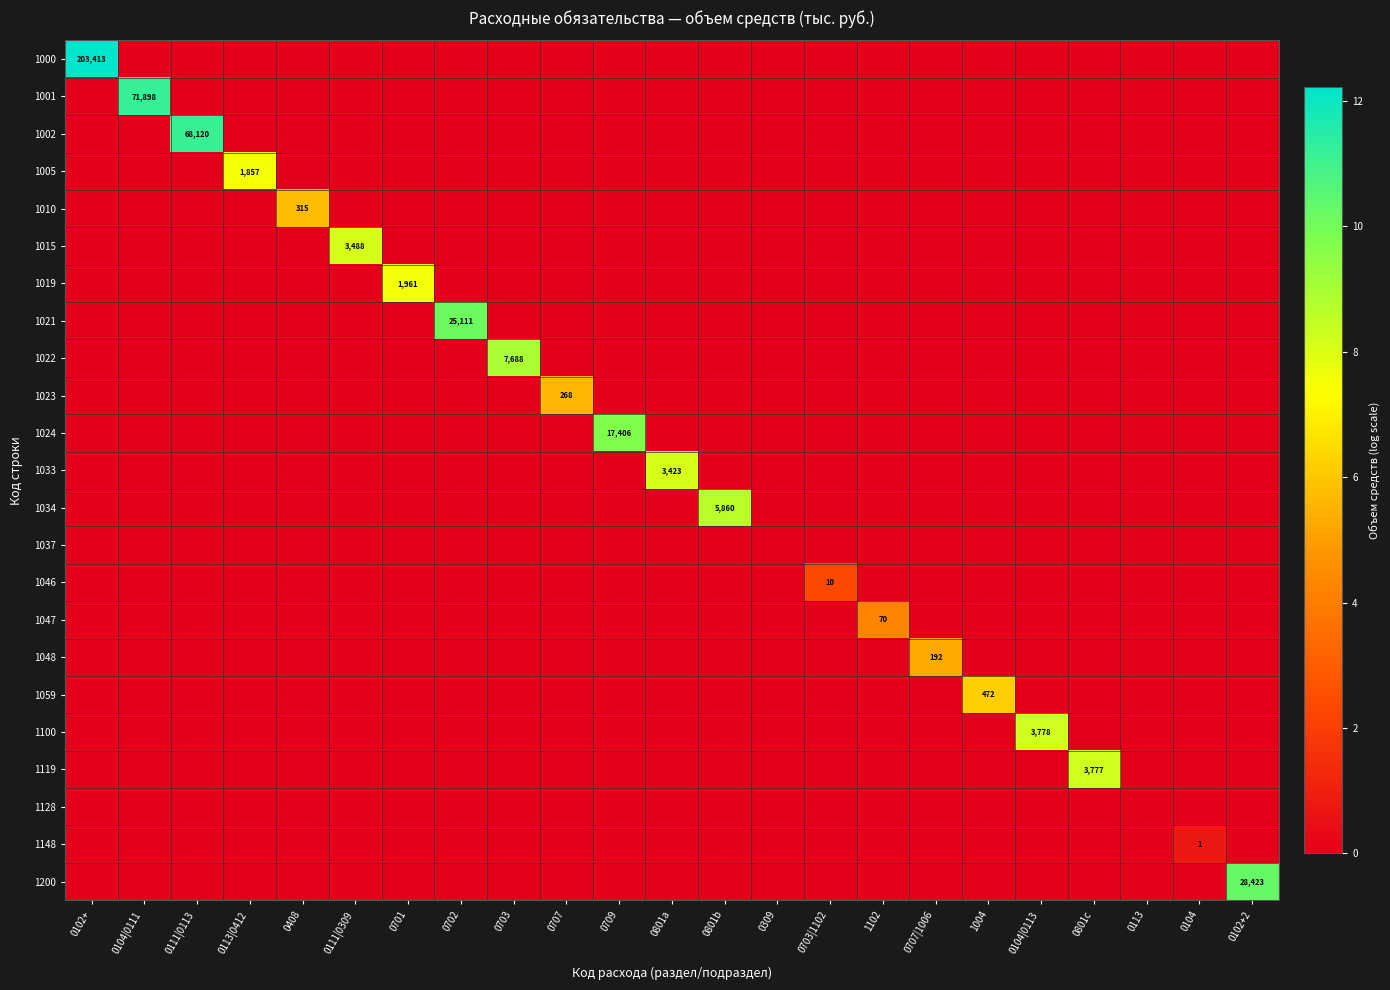

What is the total value across all series at 0104?

0.8